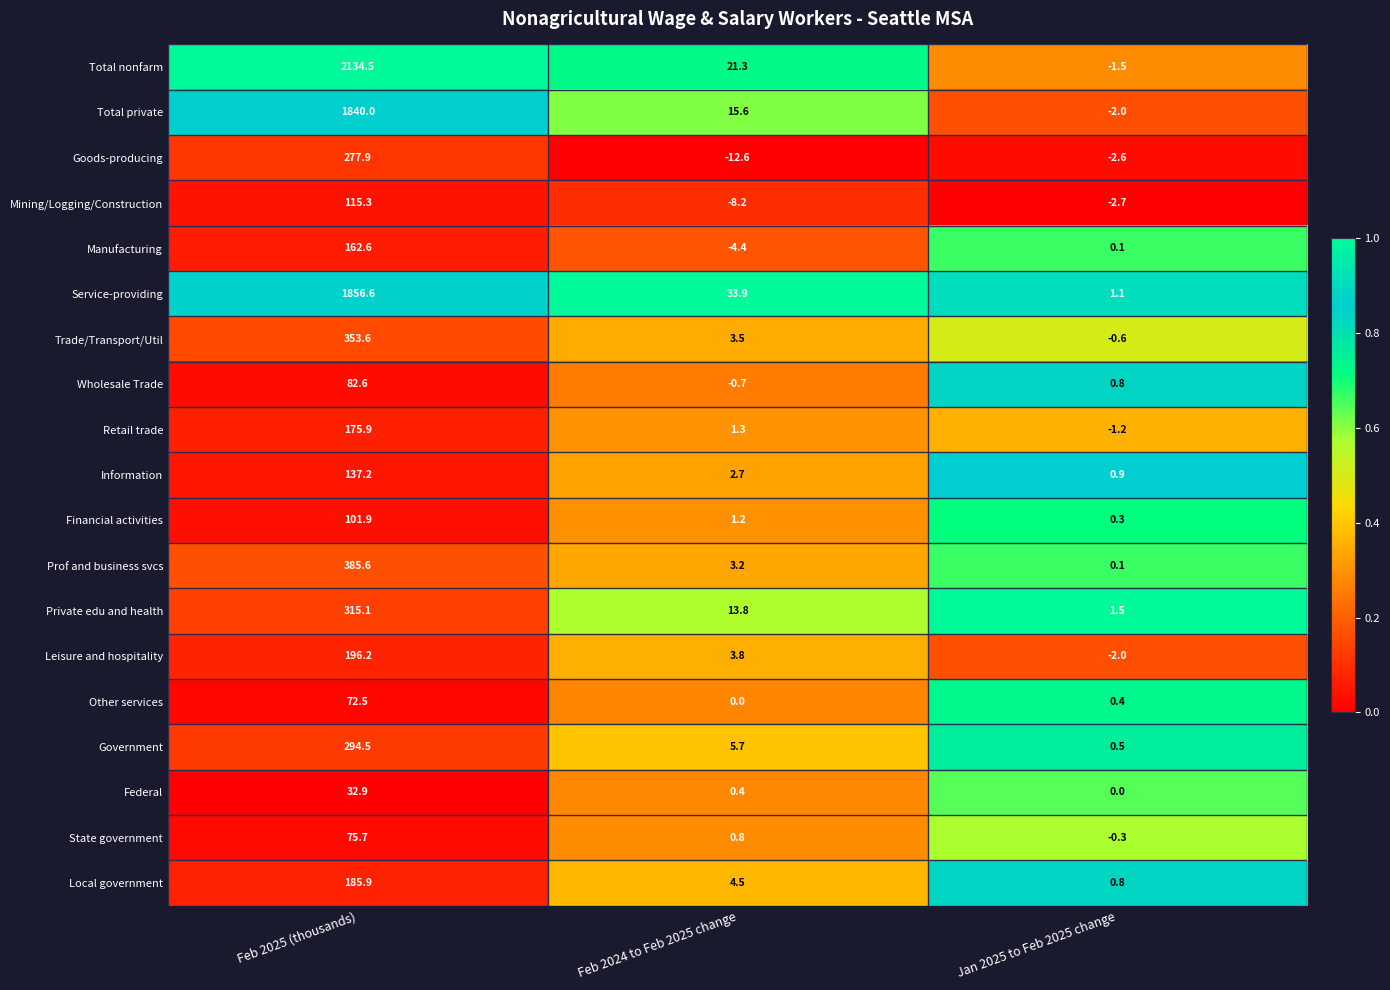

Which category has the lowest value across all series?

Feb 2024 to Feb 2025 change